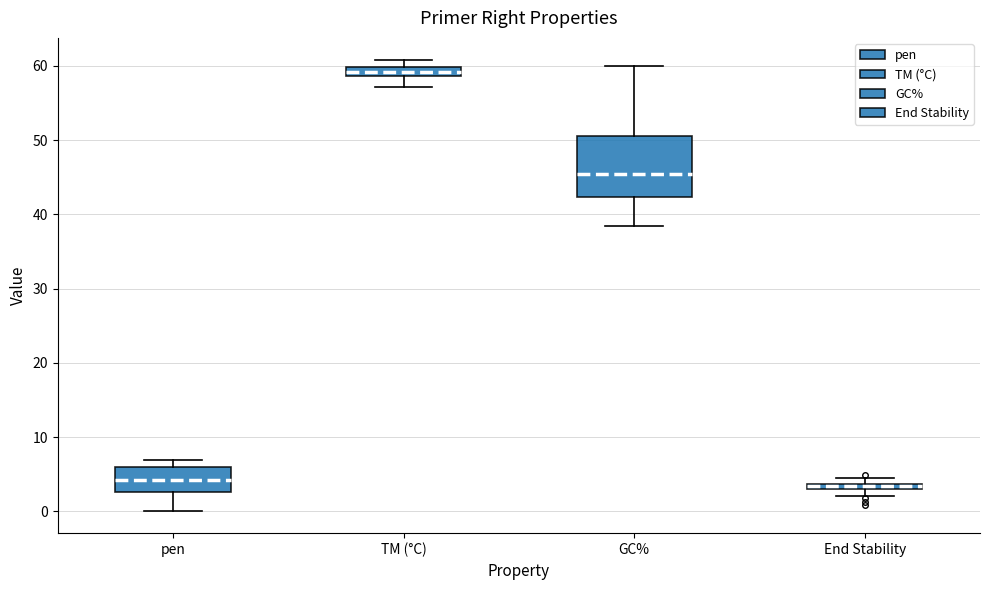

Where does the median line of the box for pen sit on the y-axis? The values are not printed on the chart, so give them approximately, as read against the axis.

4